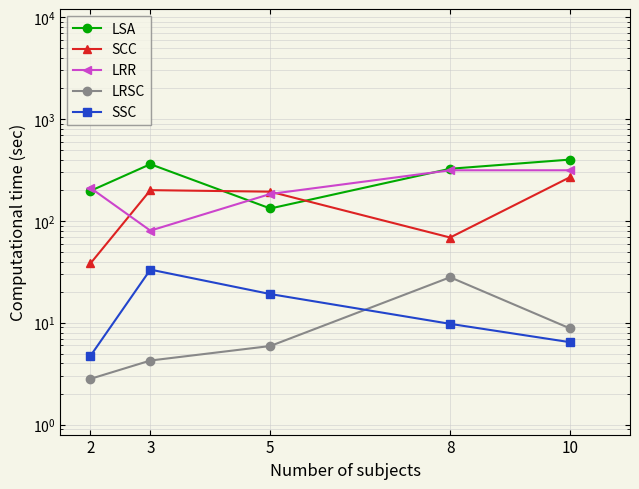

How many values in the SCC series are below 193?

2